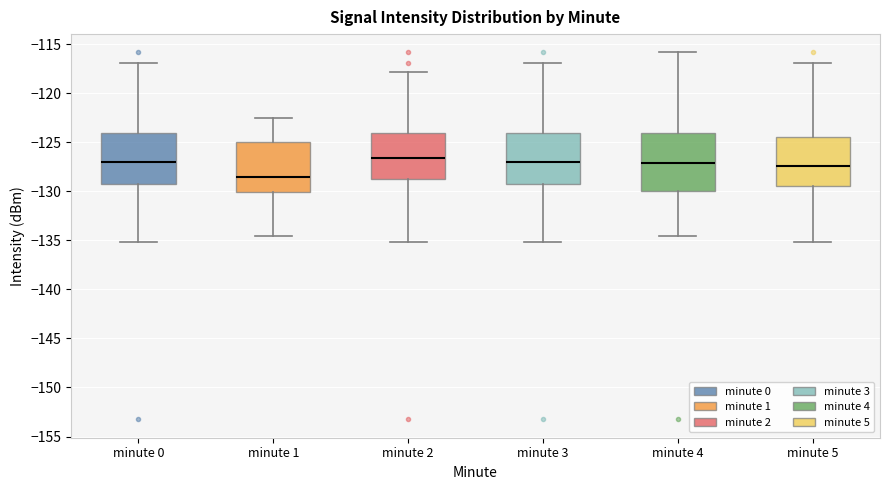

Reading left to right, read every box against the y-axis: the position of its median line, the range the box covers, and the ends of its whiskers. The values are not printed on the chart, so give them approximately, as read against the axis.

minute 0: median -127.0, box -129.5 to -124.0, whiskers -135.0 to -117.0
minute 1: median -128.5, box -130.0 to -125.0, whiskers -134.5 to -122.5
minute 2: median -126.5, box -128.5 to -124.0, whiskers -135.0 to -118.0
minute 3: median -127.0, box -129.5 to -124.0, whiskers -135.0 to -117.0
minute 4: median -127.0, box -130.0 to -124.0, whiskers -134.5 to -116.0
minute 5: median -127.5, box -129.5 to -124.5, whiskers -135.0 to -117.0